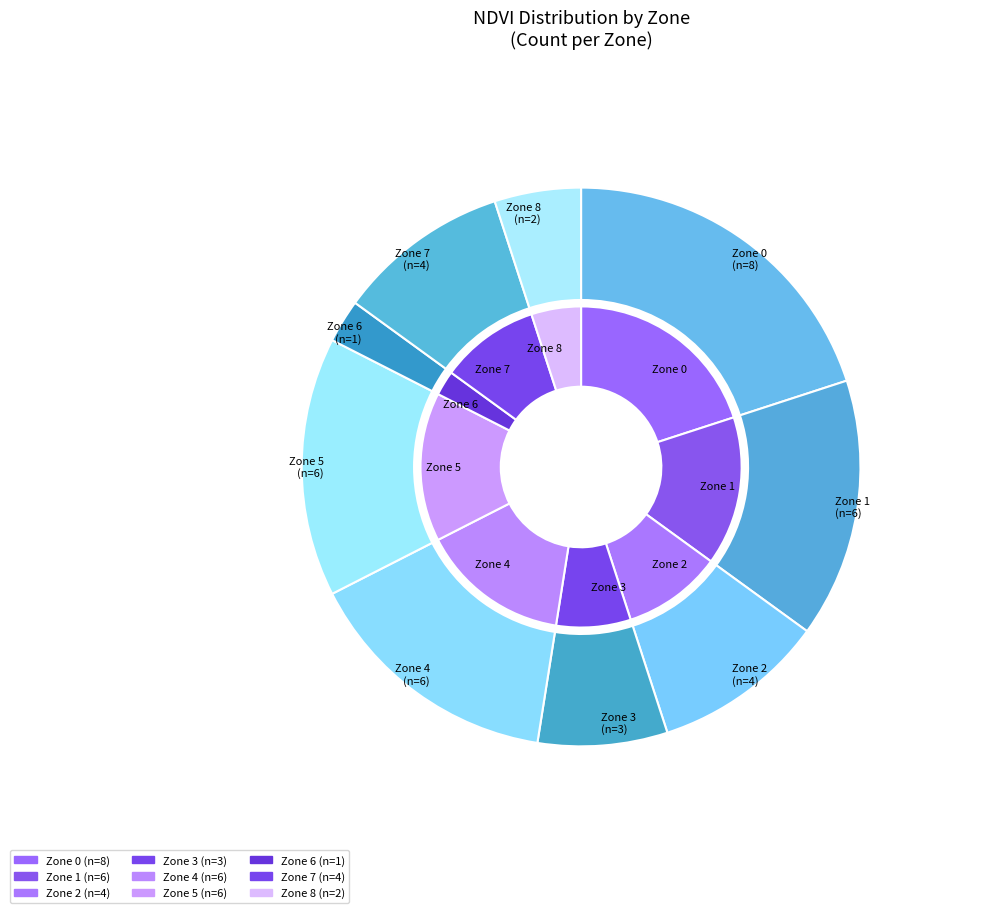

Is there any slice that represents more than half of the pie?

No